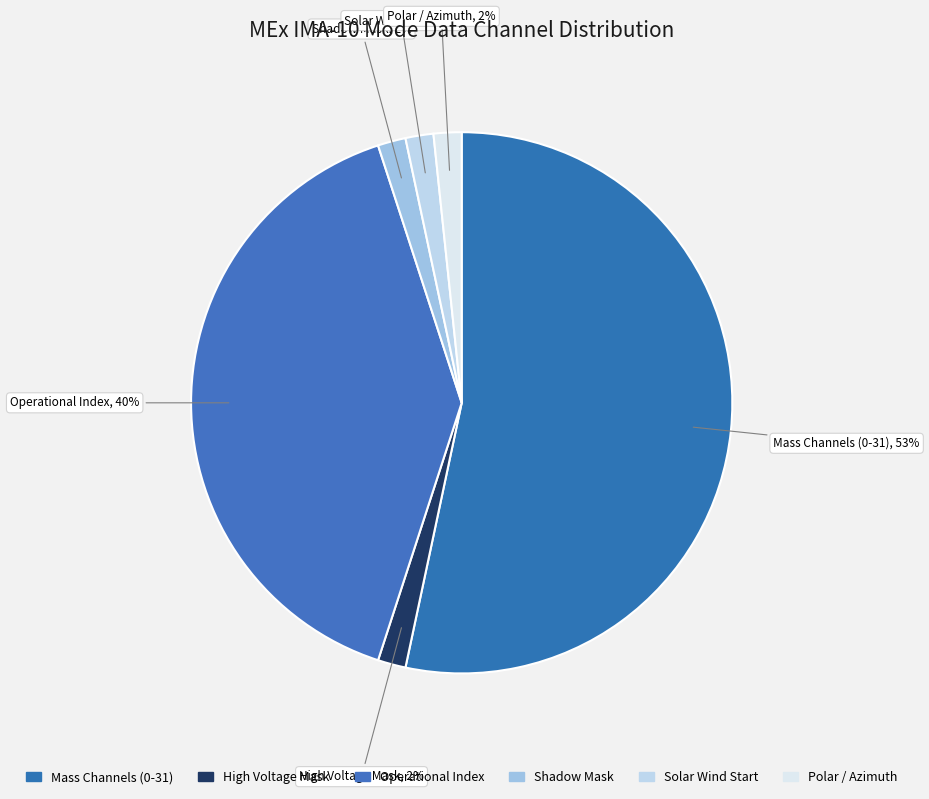

How many slices are in this pie chart?

6